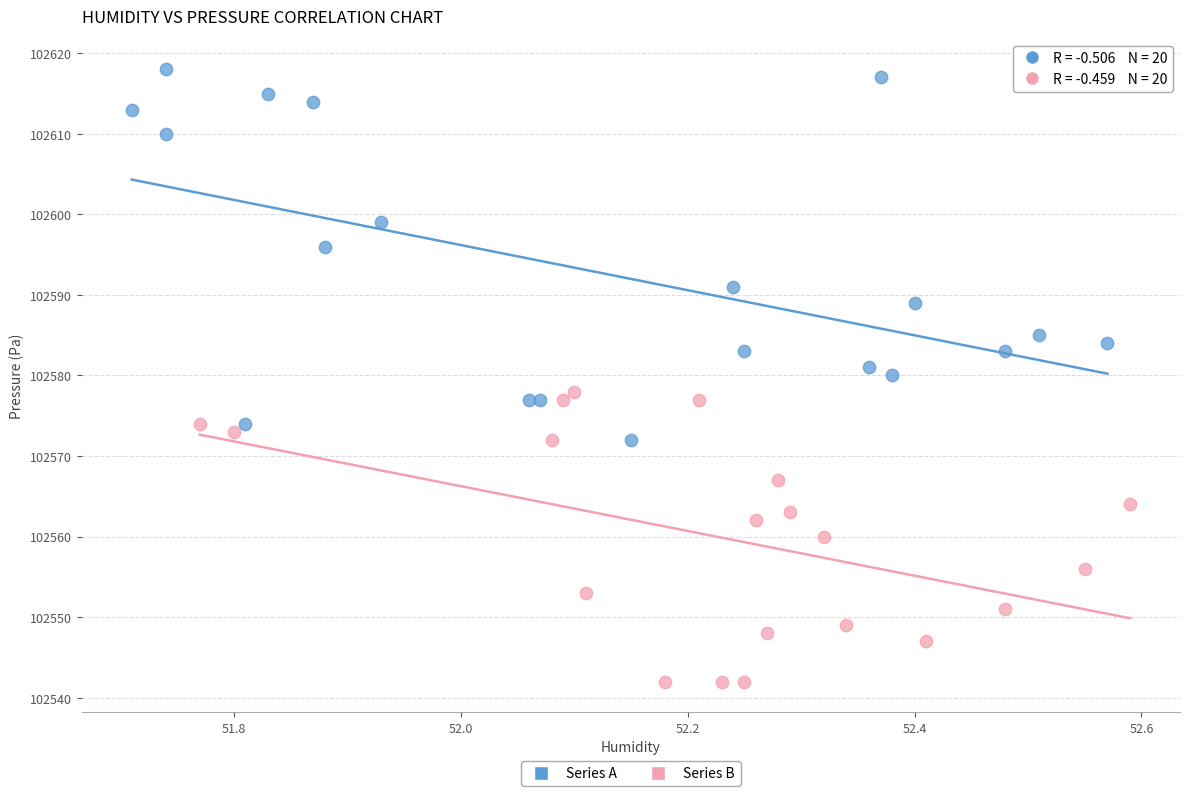

Which series has the largest Y range (max minus min)?

Series A